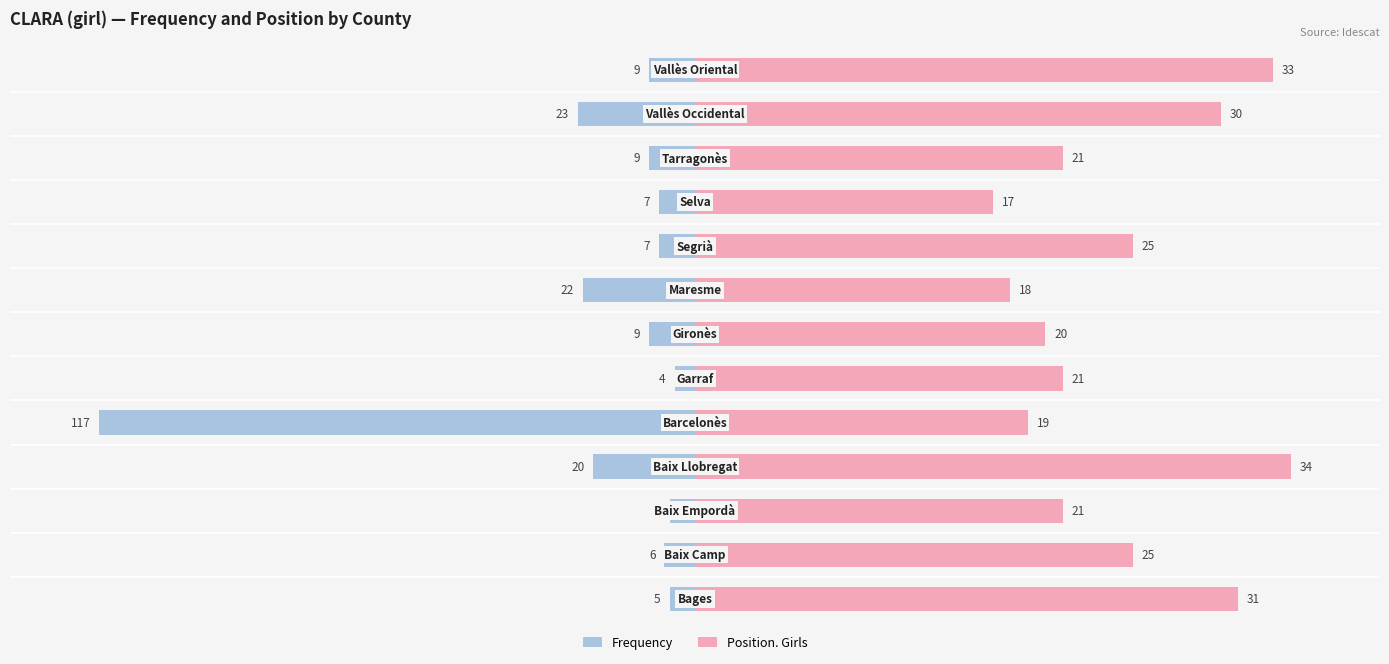

Is it true that Frequency equals -2.2 at 8?

False